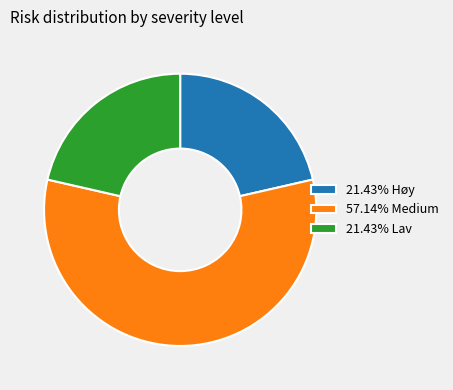

What is the ratio of the value at 21.43% Høy to the value at 21.43% Lav?

1.0